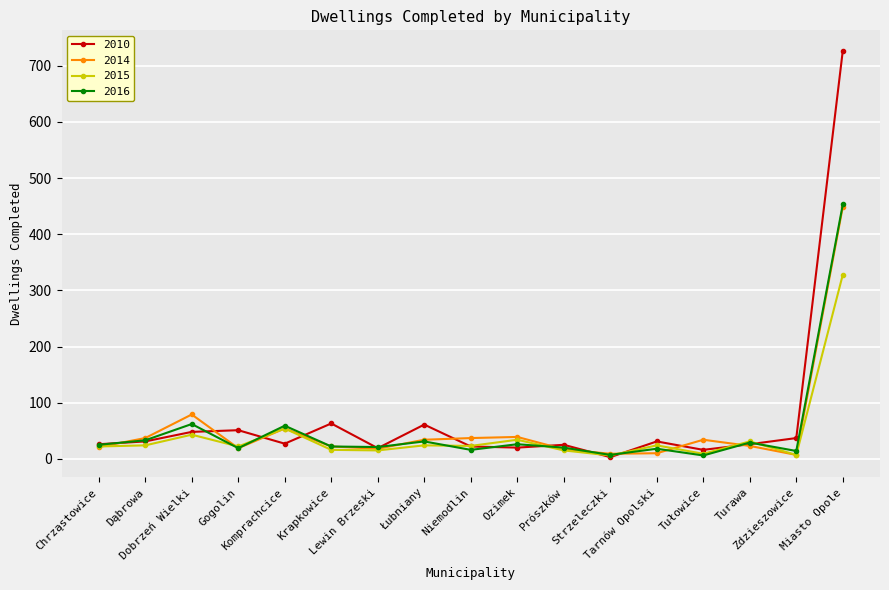

True or false: 2014 has more than 1 points higher than both neighbors.

True